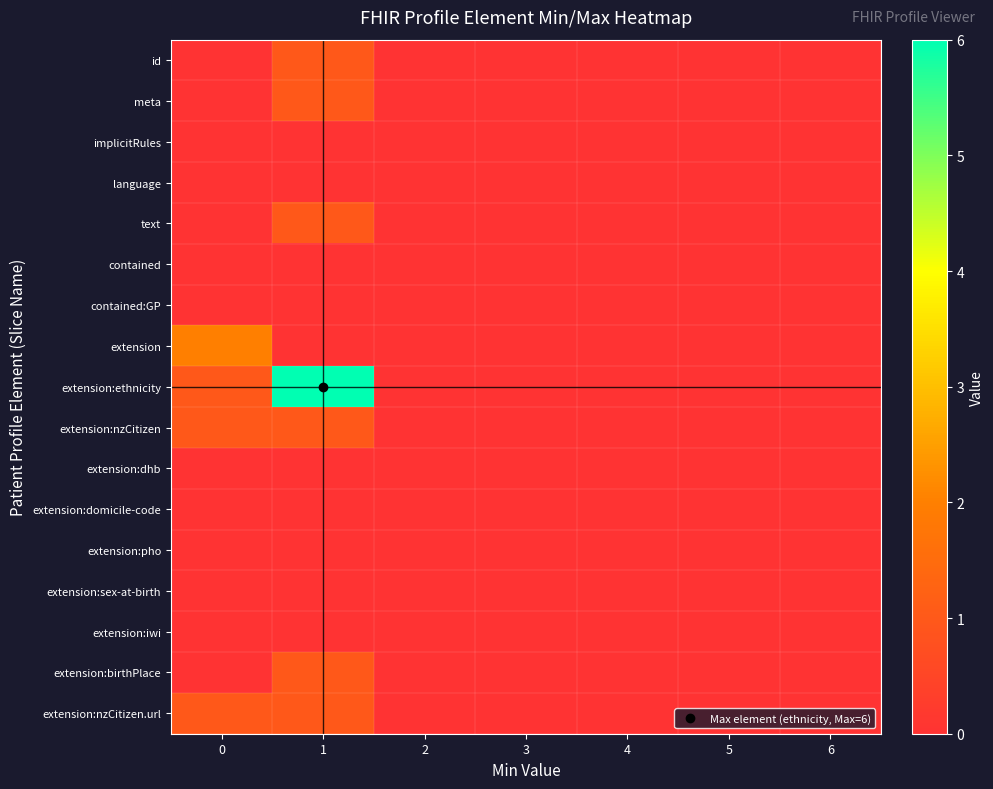

At 1, list the series in order from smallest to largest.

implicitRules, language, contained, contained:GP, extension, extension:dhb, extension:domicile-code, extension:pho, extension:sex-at-birth, extension:iwi, id, meta, text, extension:nzCitizen, extension:birthPlace, extension:nzCitizen.url, extension:ethnicity